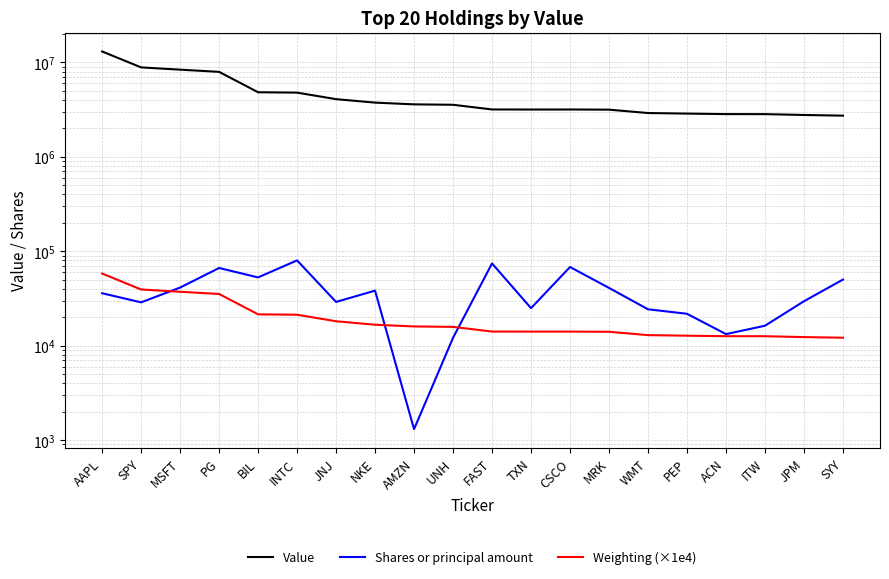

The value of Value at AMZN is 5799713.6. True or false?

False